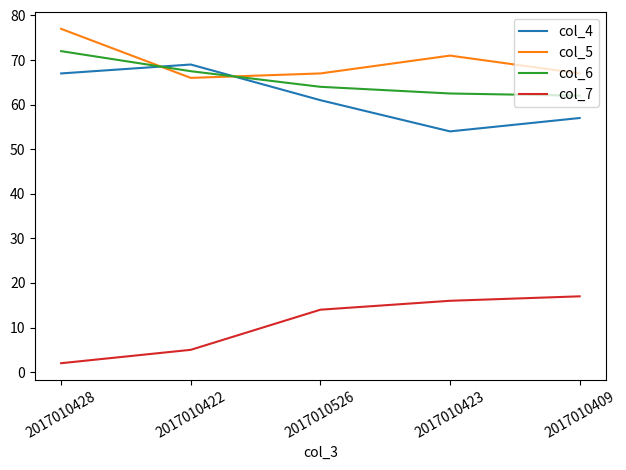

True or false: col_5 has a value of 66.0 at 2017010422.

True